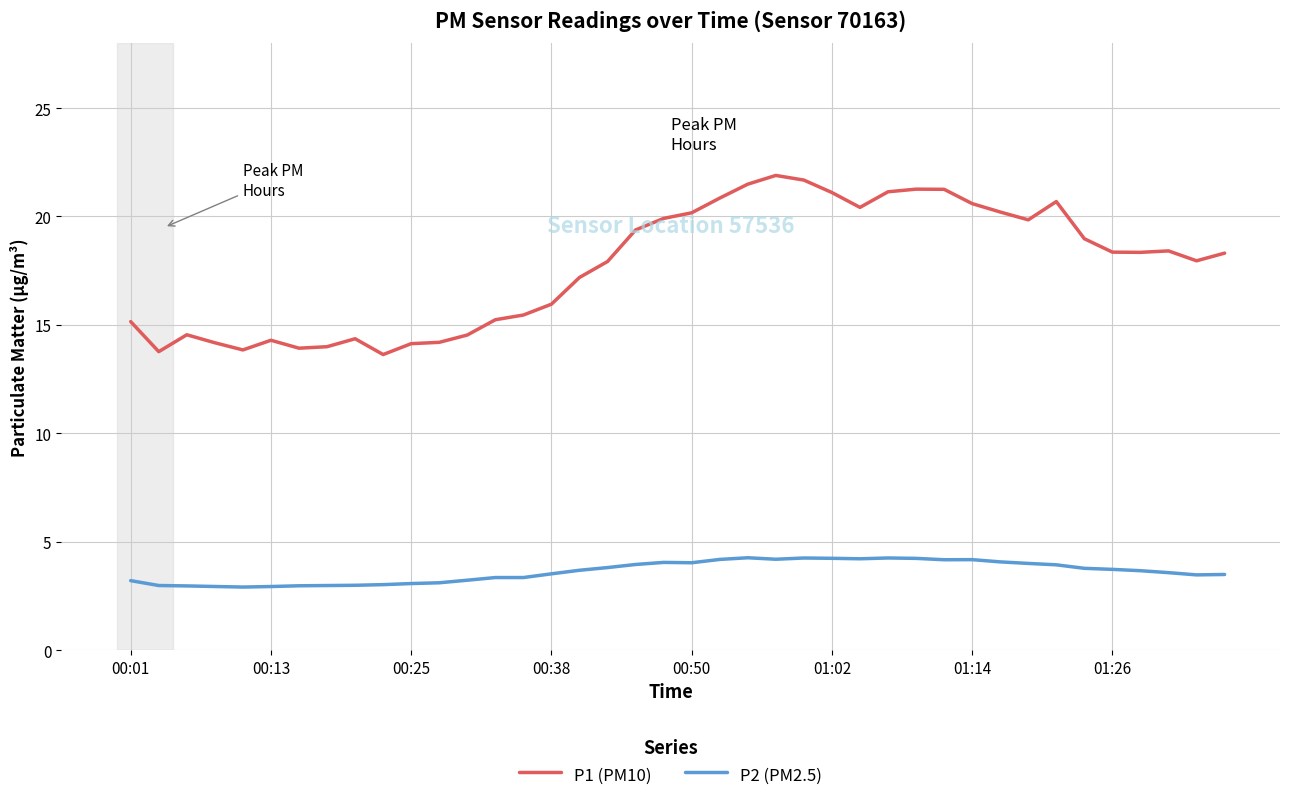

True or false: P2 (PM2.5) has more than 0 points higher than both neighbors.

True